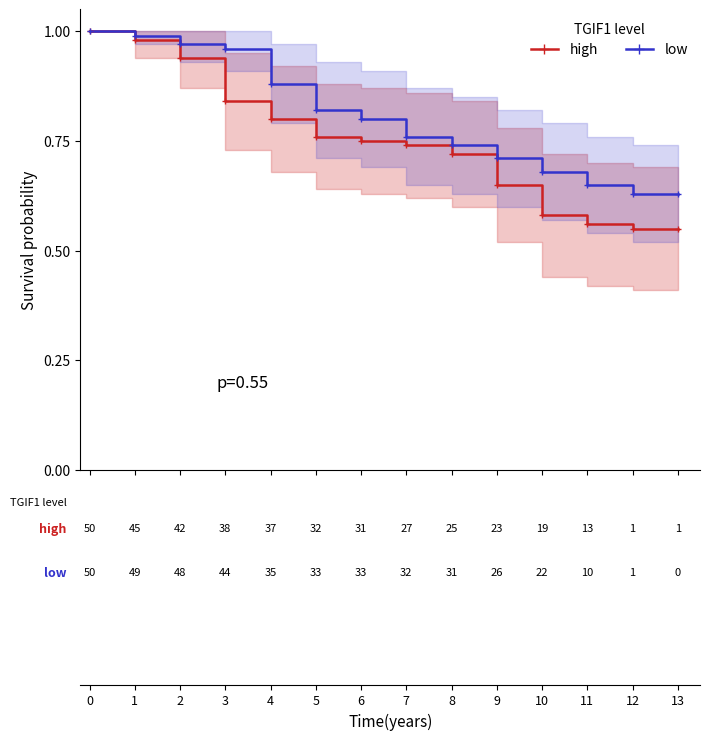

True or false: high has more than 0 interior local peaks.

False